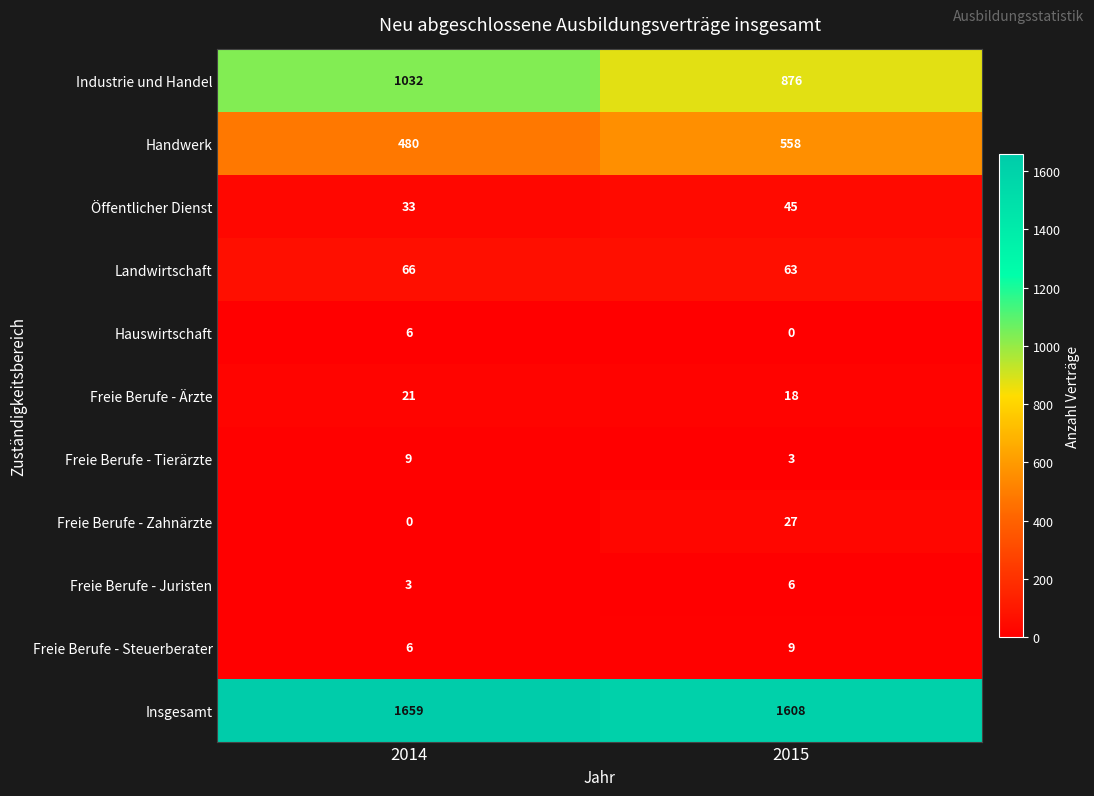

What is the maximum value shown in the chart?

1659